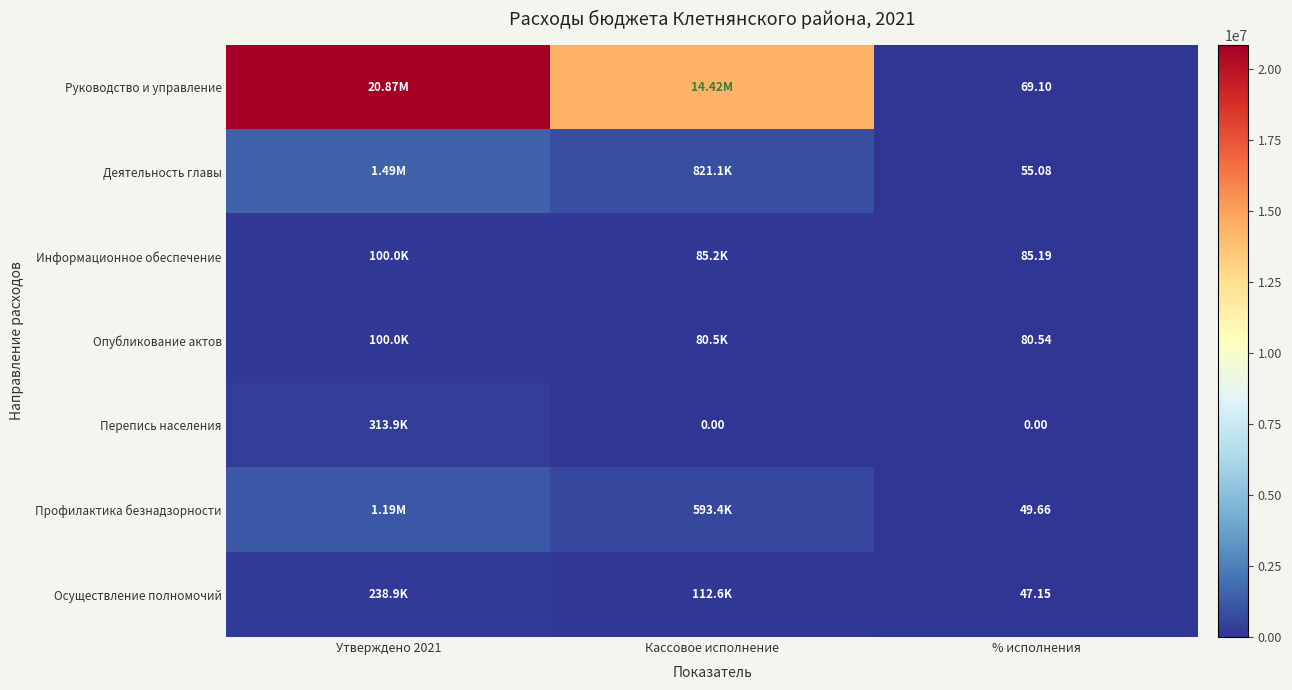

What is the average value of the Руководство и управление series?

11761322.5